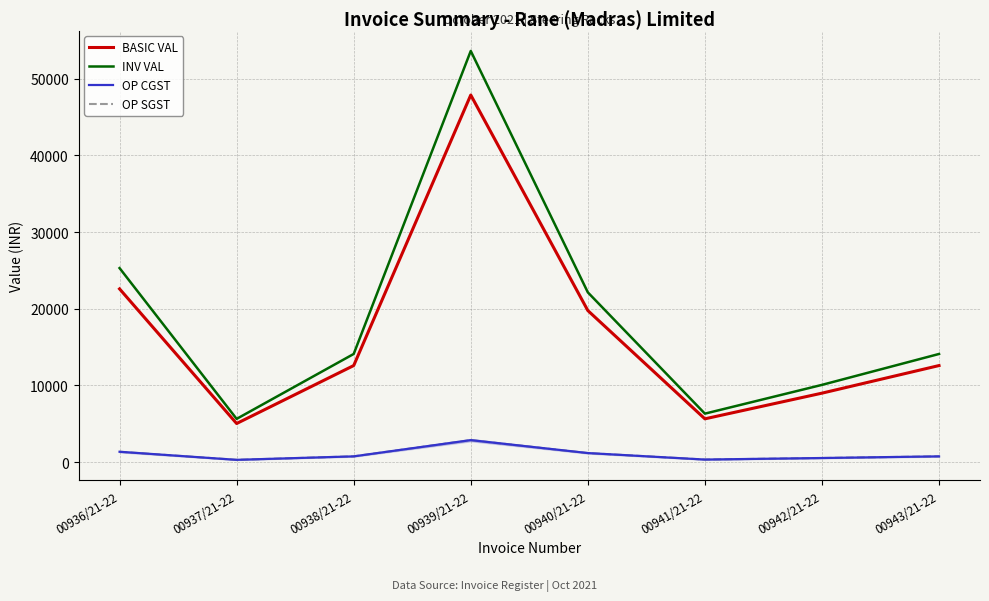

What is the smallest value displayed?

302.4